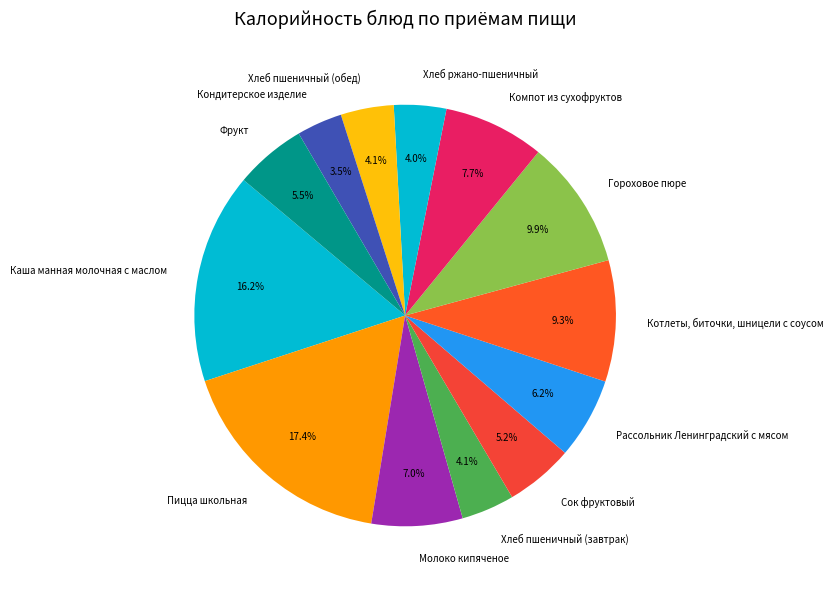

Is there a majority slice in this chart?

No